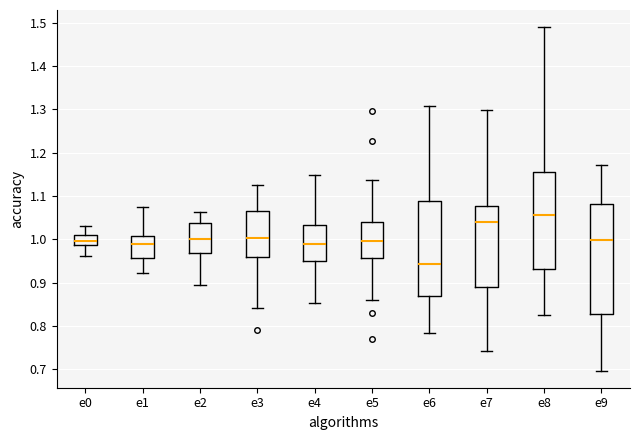

Which box is the tallest, from its lower edge to its upper edge?

e9